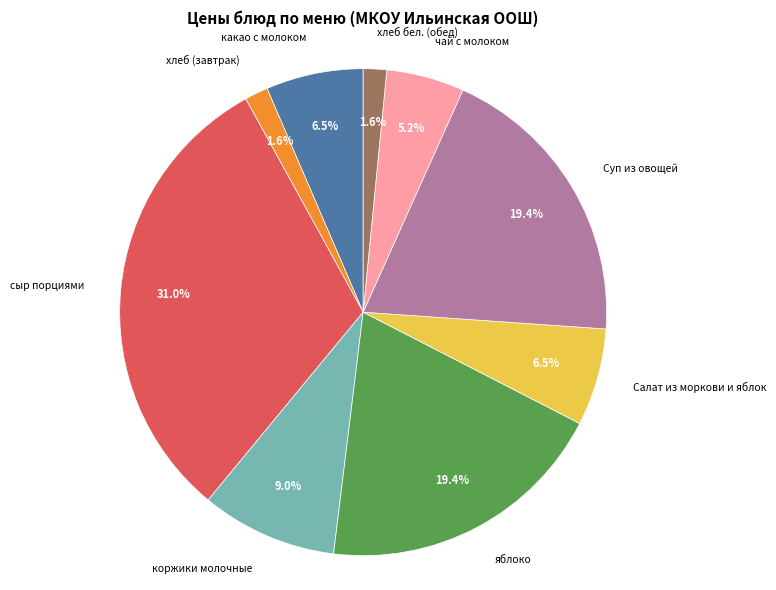

Which category has the biggest portion of the pie?

сыр порциями